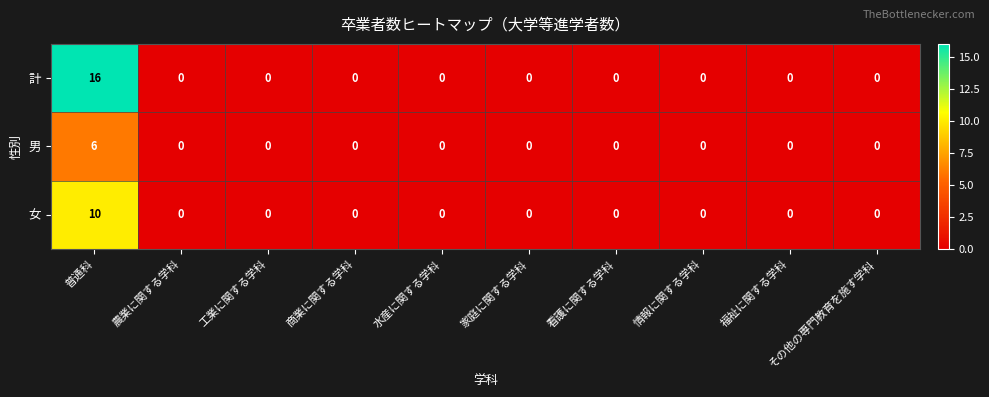

Which series has the largest total across all categories?

計